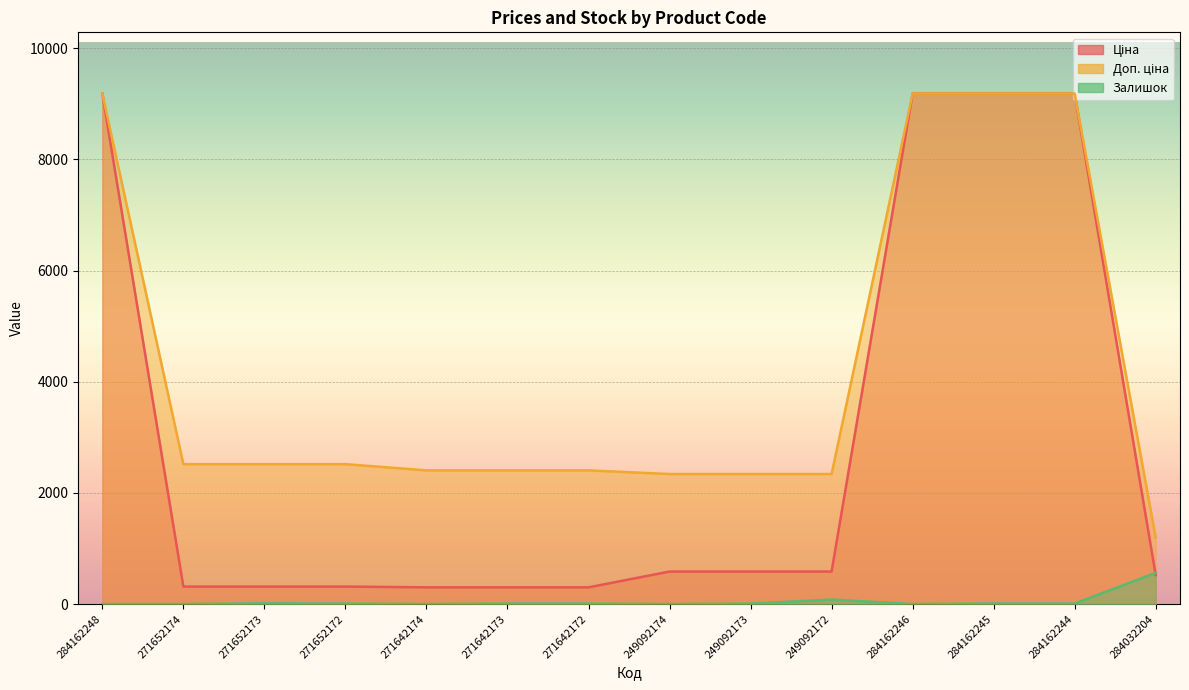

Where does the Залишок series first go above 9?

271652173